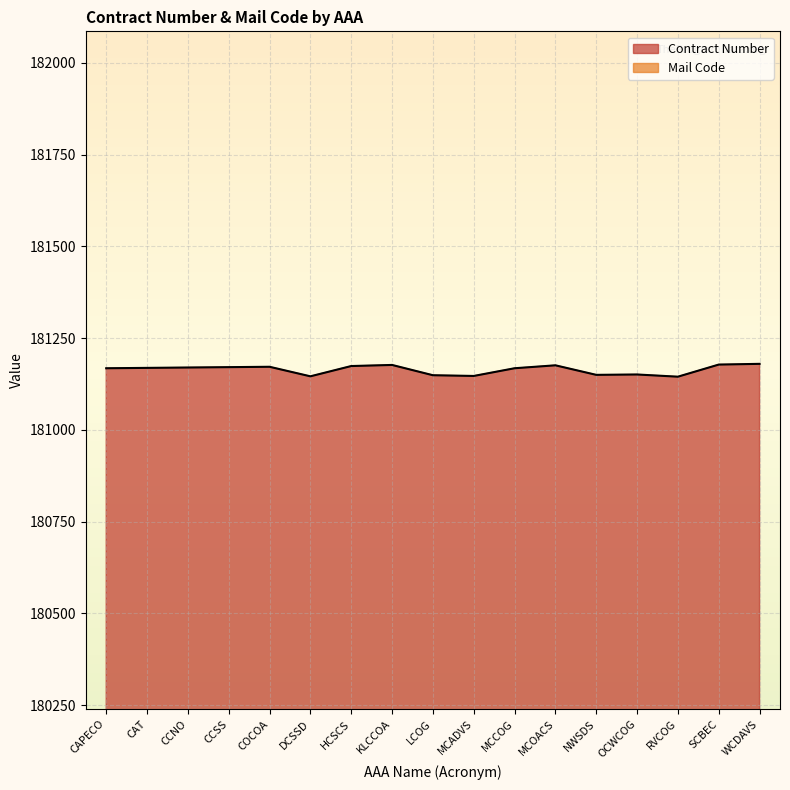

What is the difference between the second highest and minimum values in the Contract Number series?

33.0